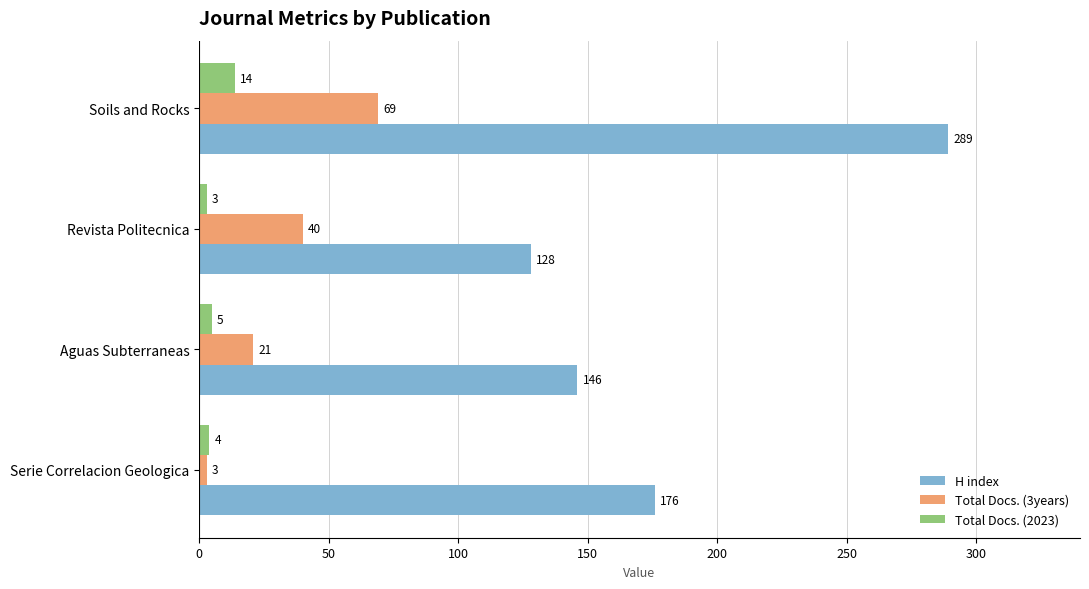

What is the sum of the Total Docs. (2023) values at Revista Politecnica and Aguas Subterraneas?

8